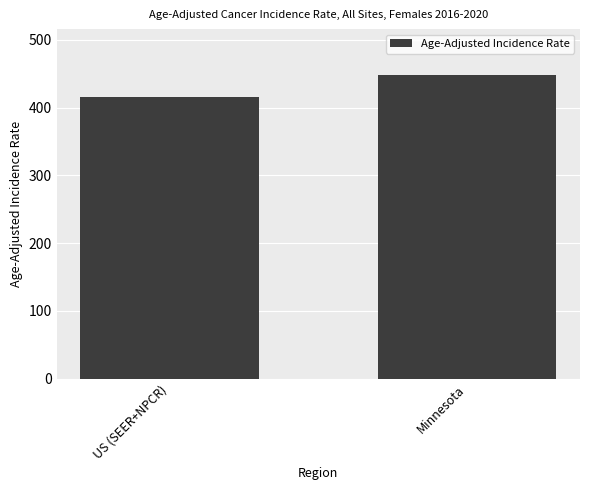

Reading left to right, transcribe all the data shown in this chart.

US (SEER+NPCR)=416.4	Minnesota=448.7